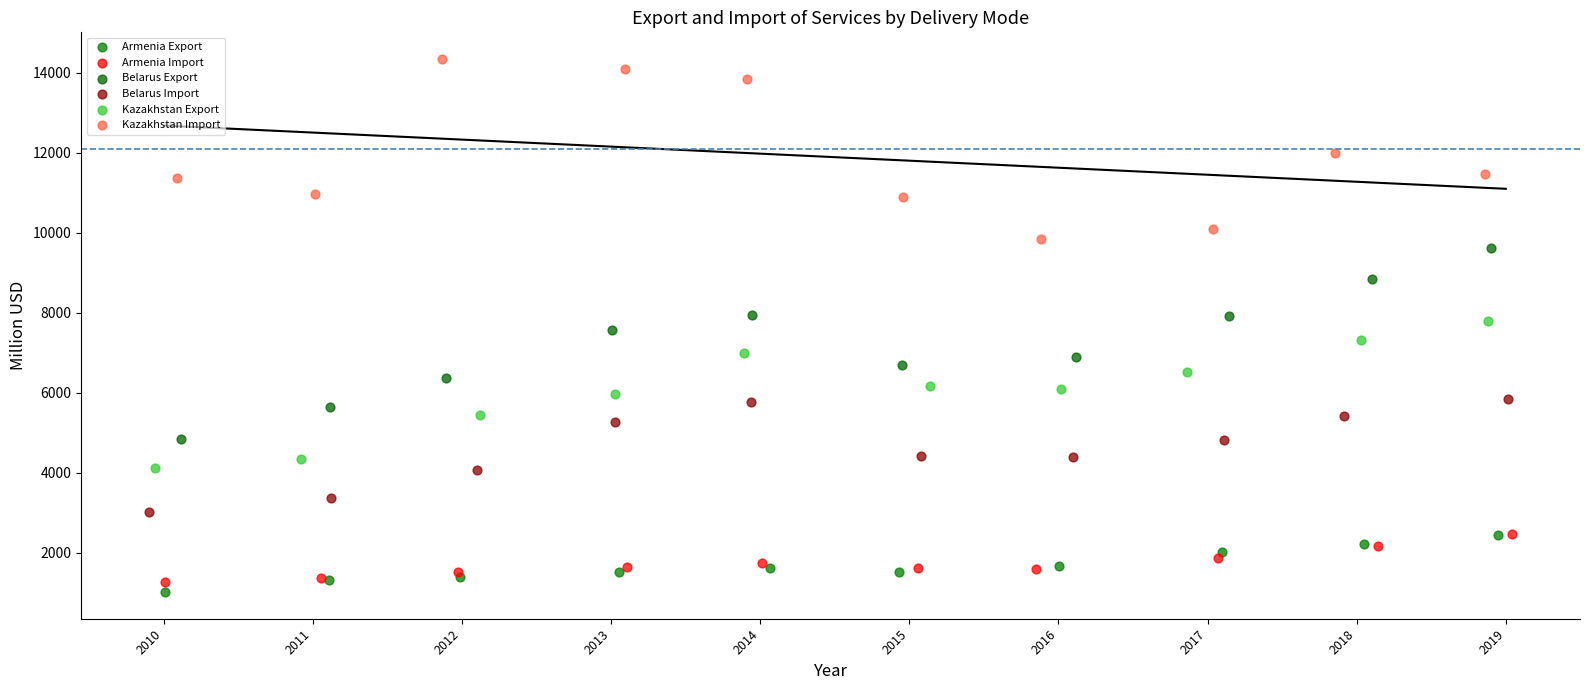

Which series reaches the maximum Y coordinate?

Kazakhstan Import